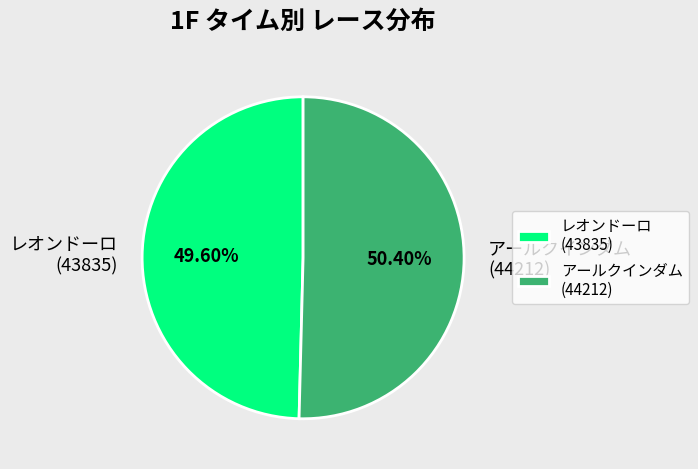

Does レオンドーロ (43835) represent more than half of the total?

No